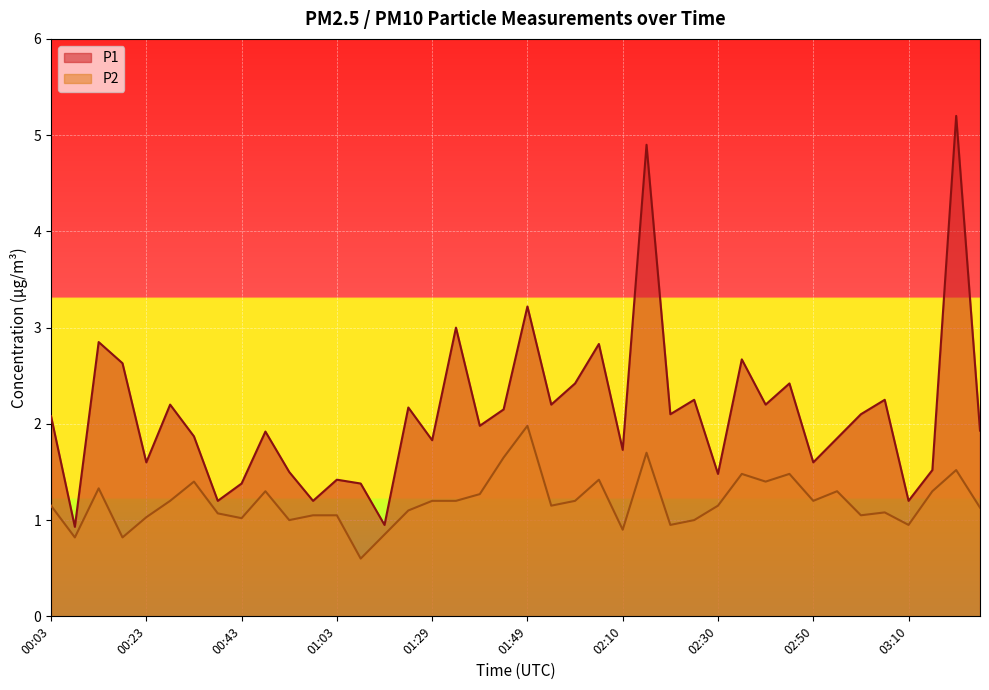

Read the P2 value at 02:35.

1.5